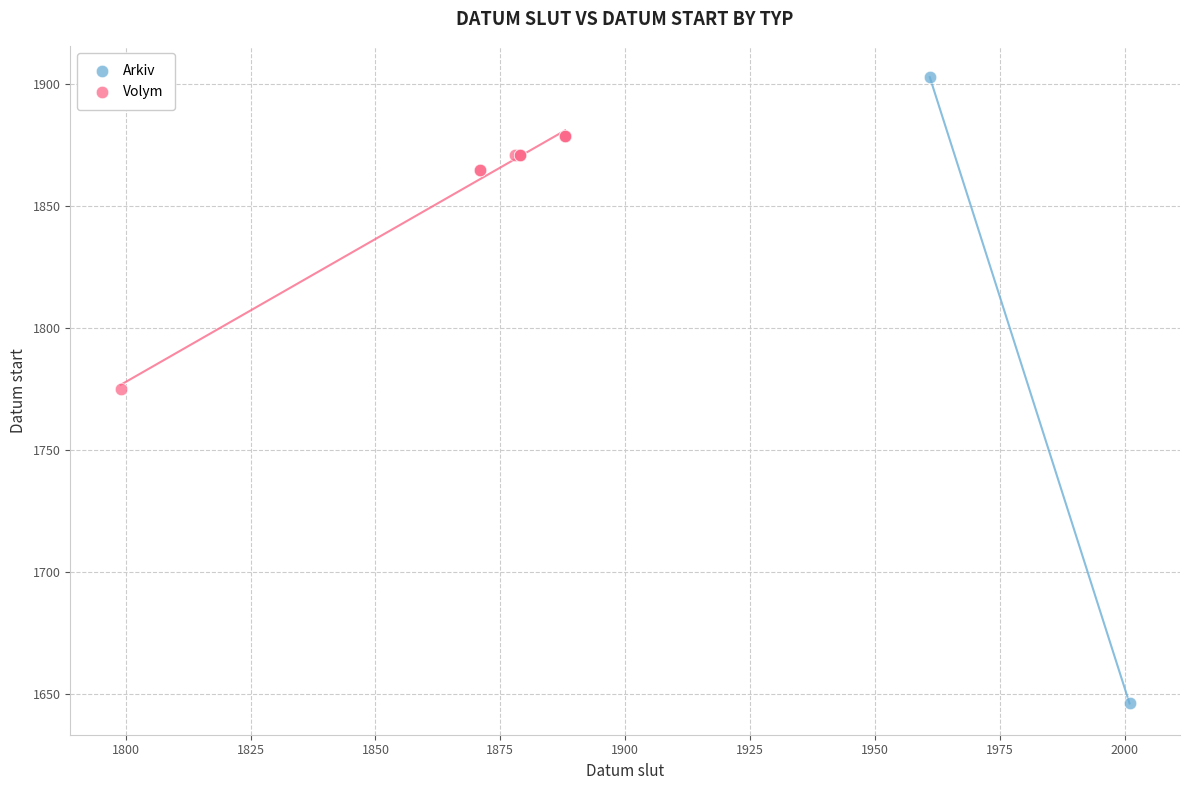

What are all the series names shown in the legend?

Arkiv, Volym